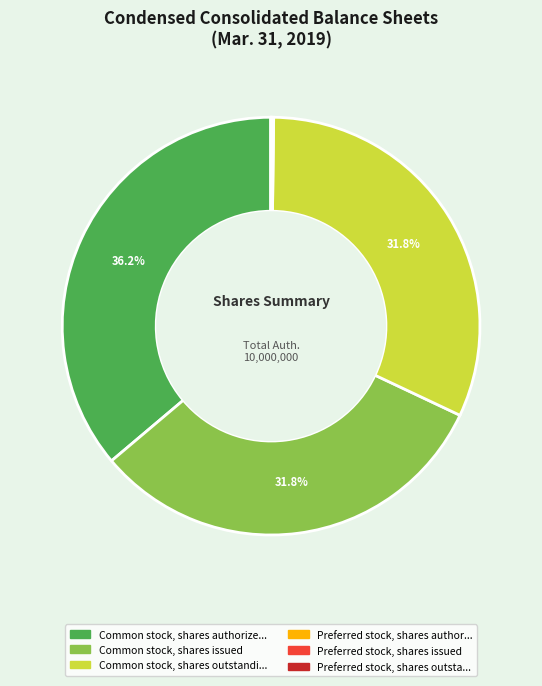

Does any single category account for the majority?

No